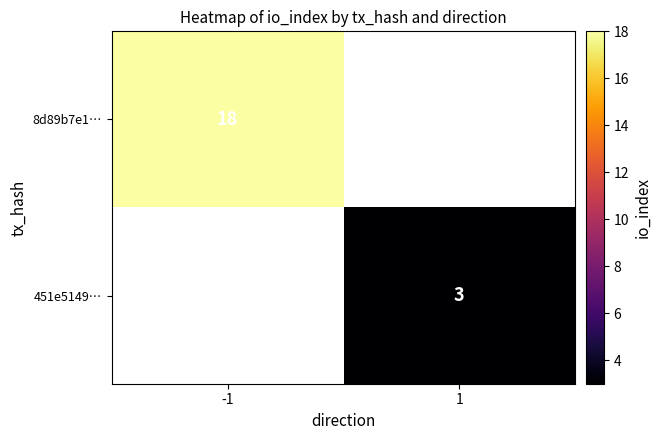

Is it true that 8d89b7e1… equals 29 at -1?

False